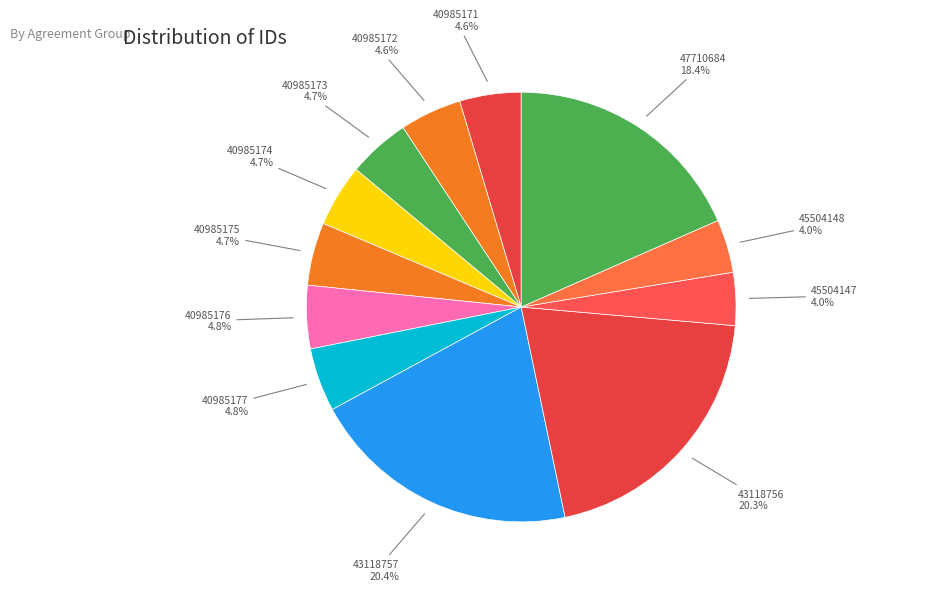

Does any single category account for the majority?

No